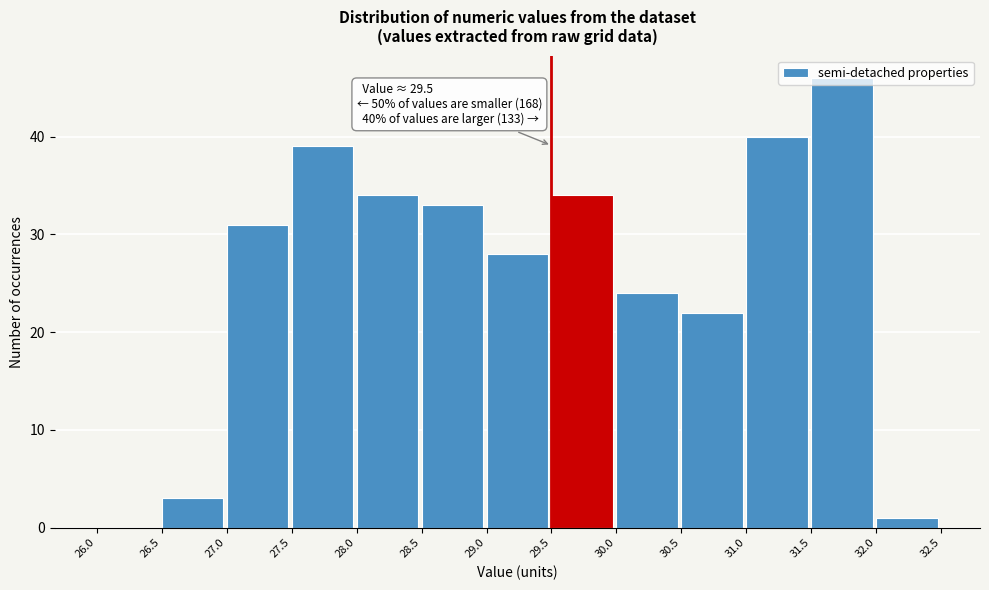

Over which range of the x-axis is the bar tallest?

31.5 to 32.0